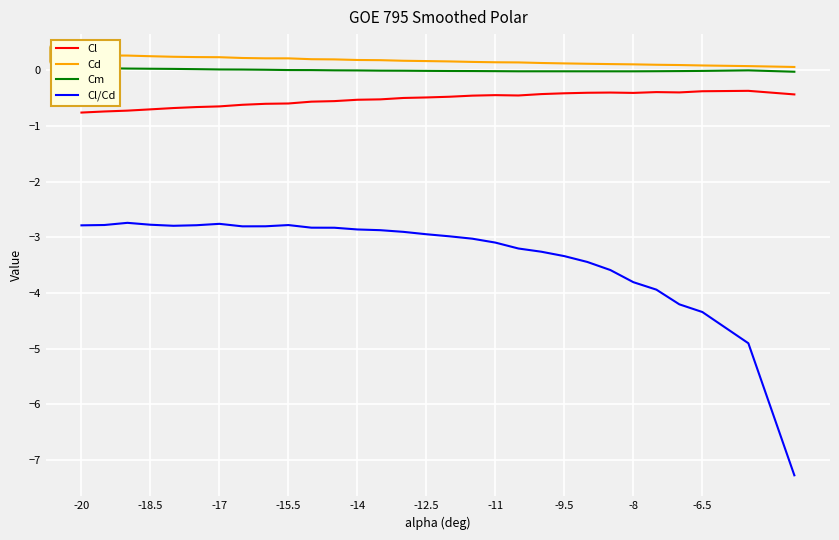

How many lines are shown in the chart?

4